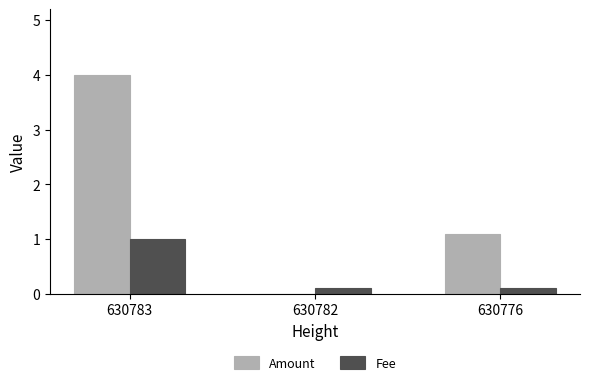

What are all the series names shown in the legend?

Amount, Fee